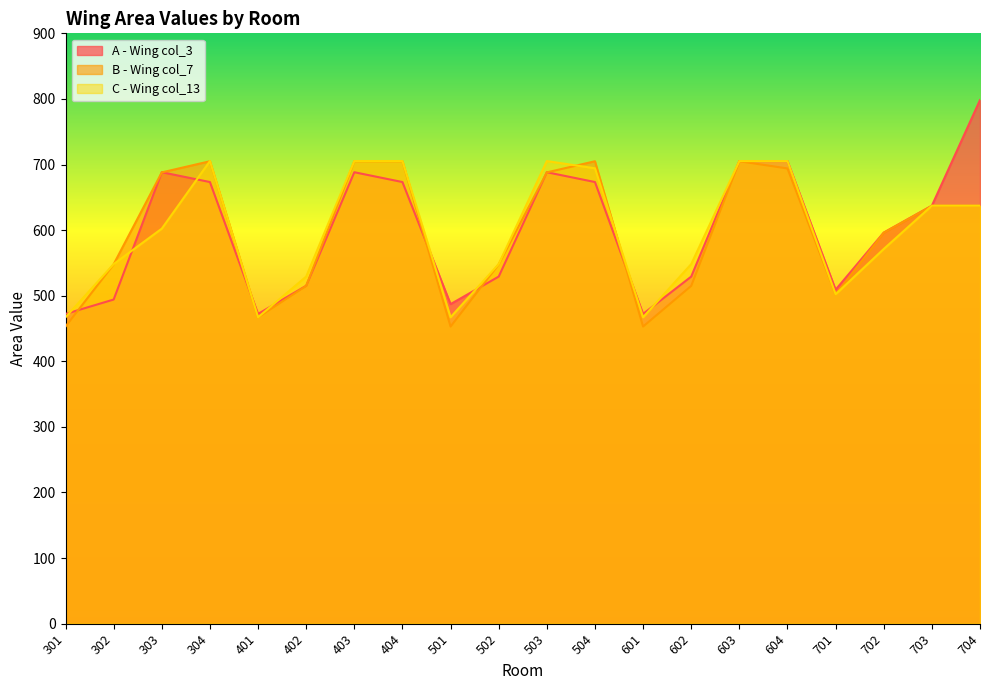

What is the sum of all B - Wing col_7 values?

11919.0